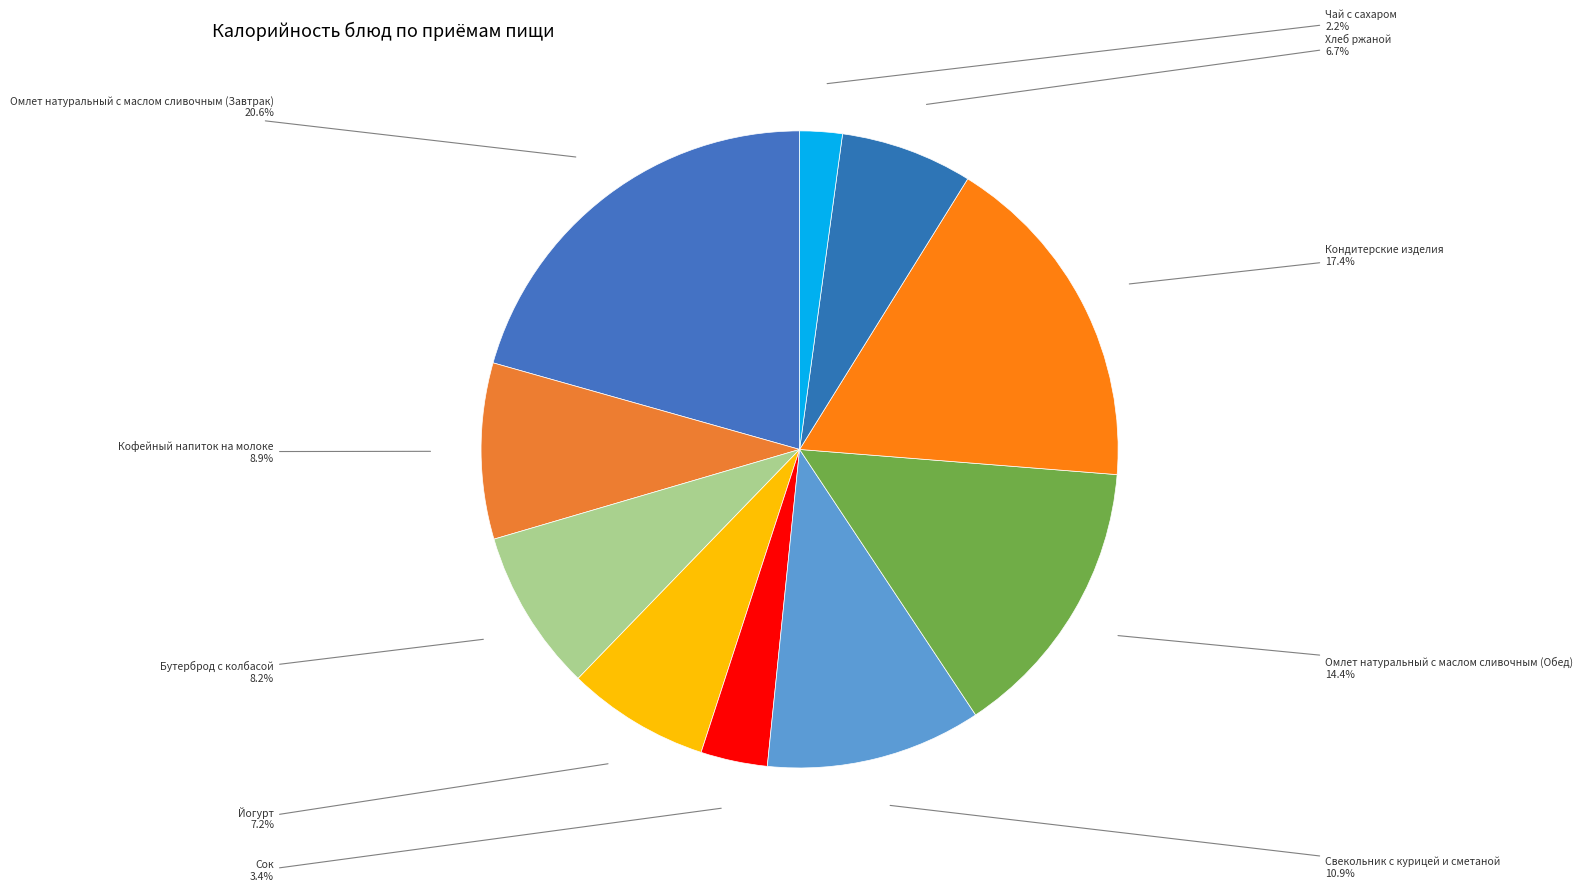

How many segments does this pie chart have?

10